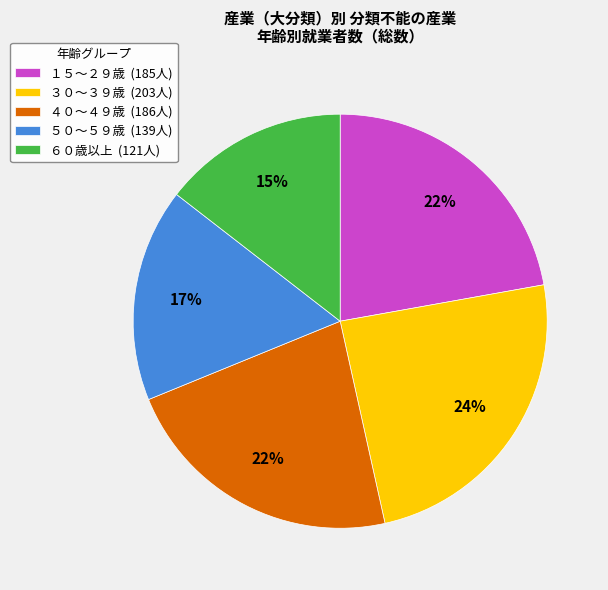

Which category has the smallest portion of the pie?

６０歳以上 (121人)